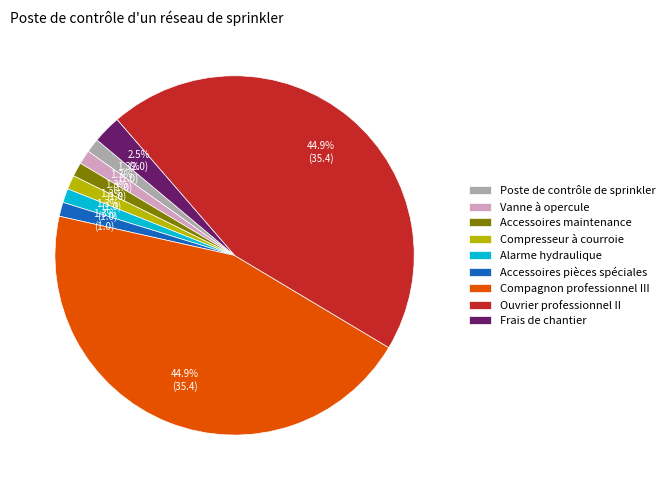

Does Alarme hydraulique account for over 50% of the chart?

No